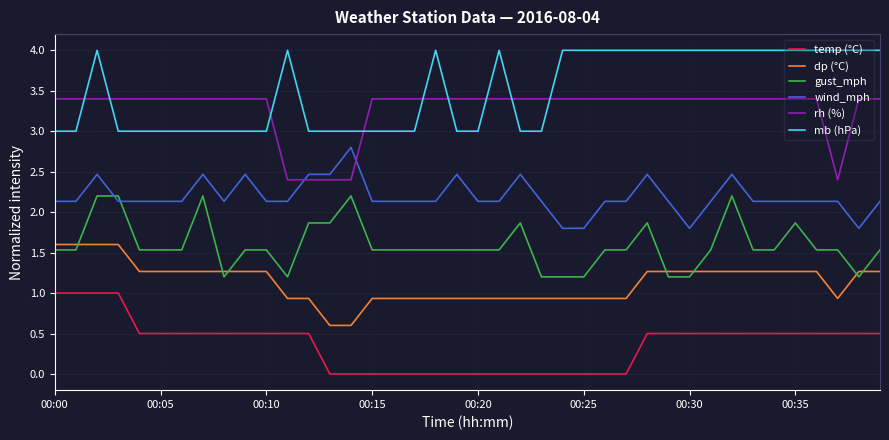

Which series has the largest total across all categories?

mb (hPa)